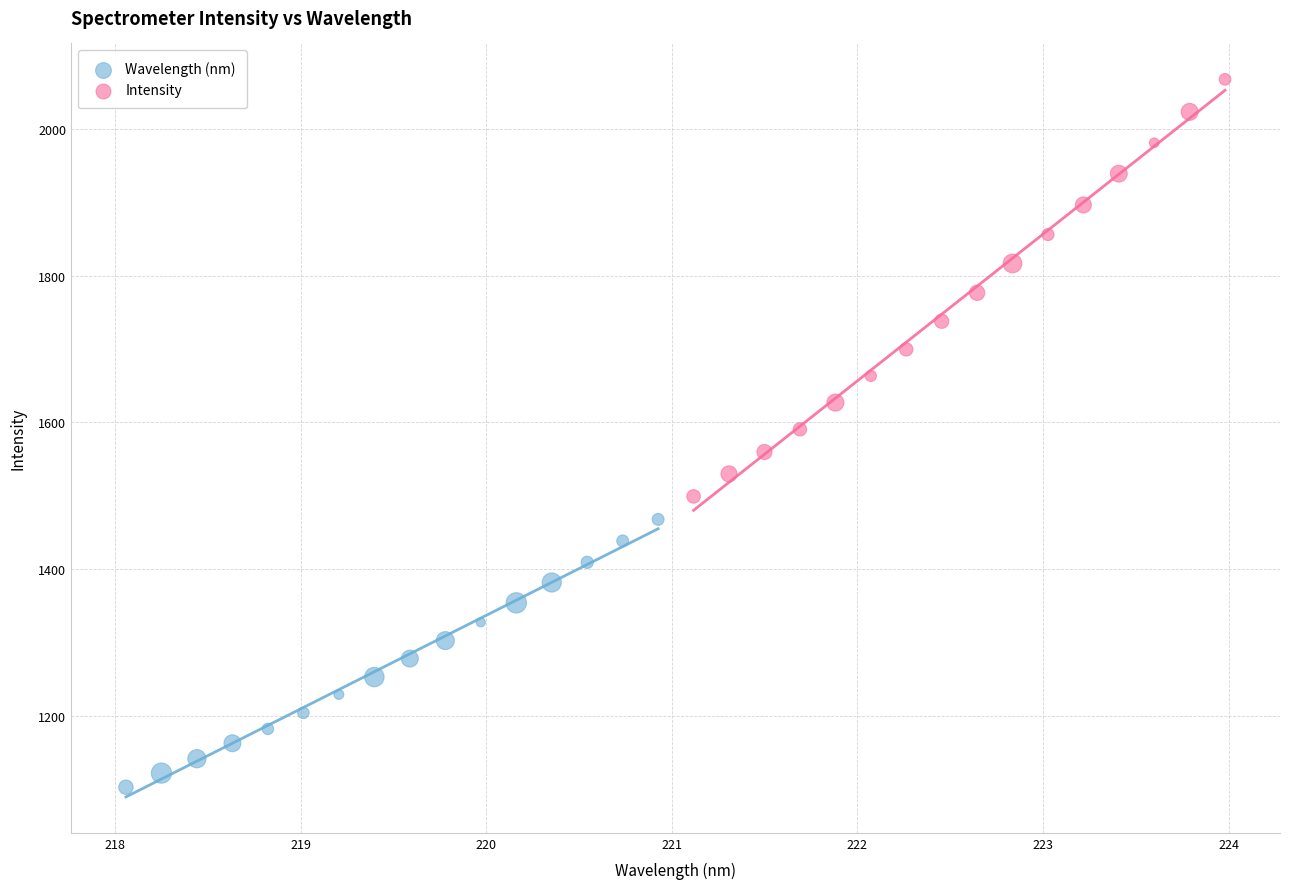

Which series has the largest Y range (max minus min)?

Intensity